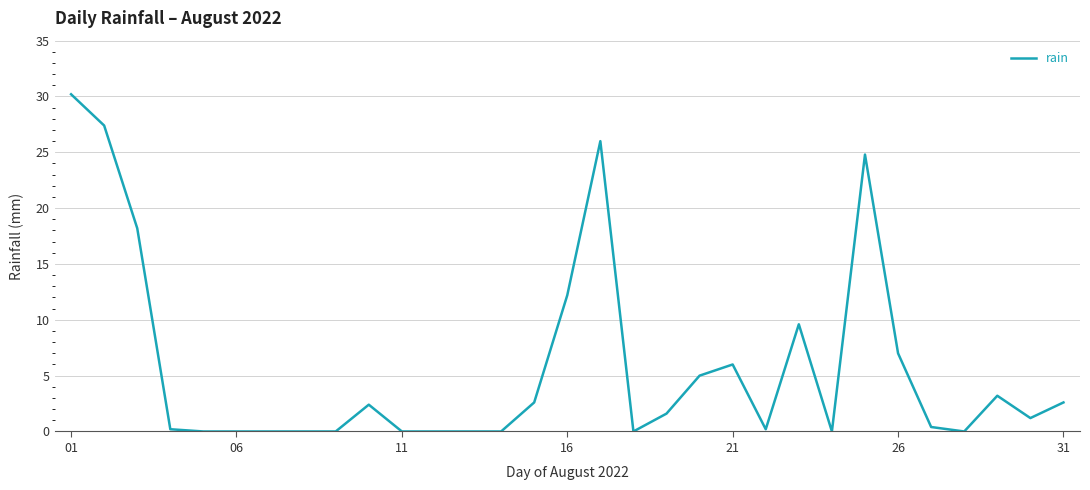

What is the difference between the maximum and minimum values?

30.2